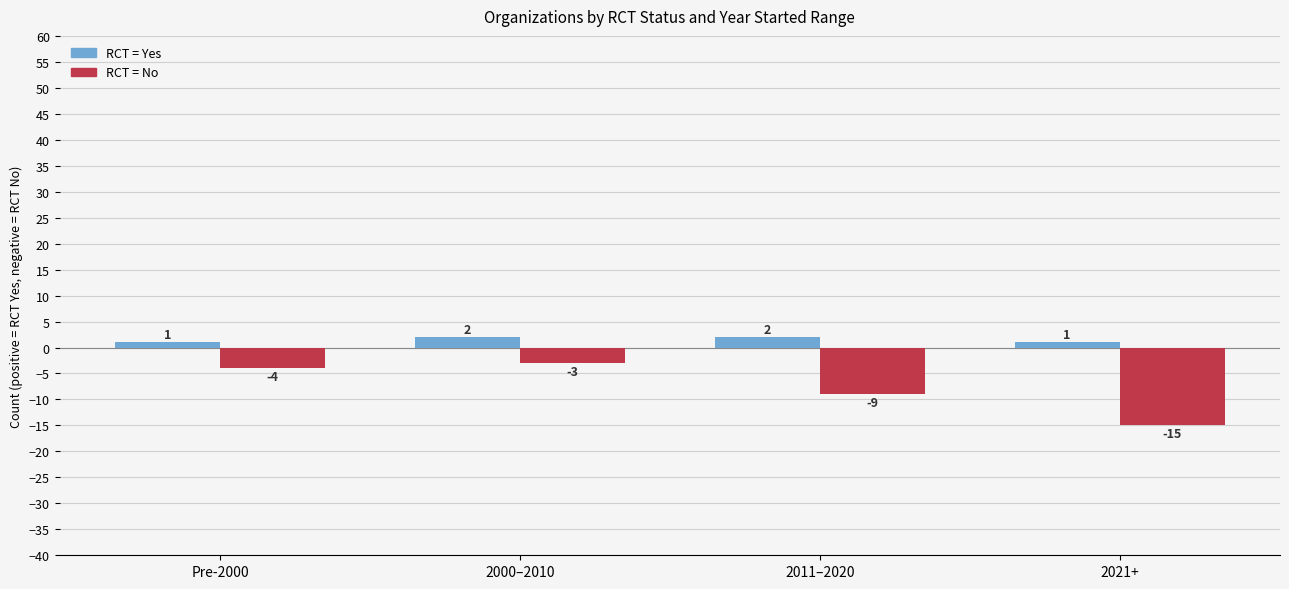

Is the value of RCT = No at 2000–2010 greater than the value of RCT = Yes at Pre-2000?

No